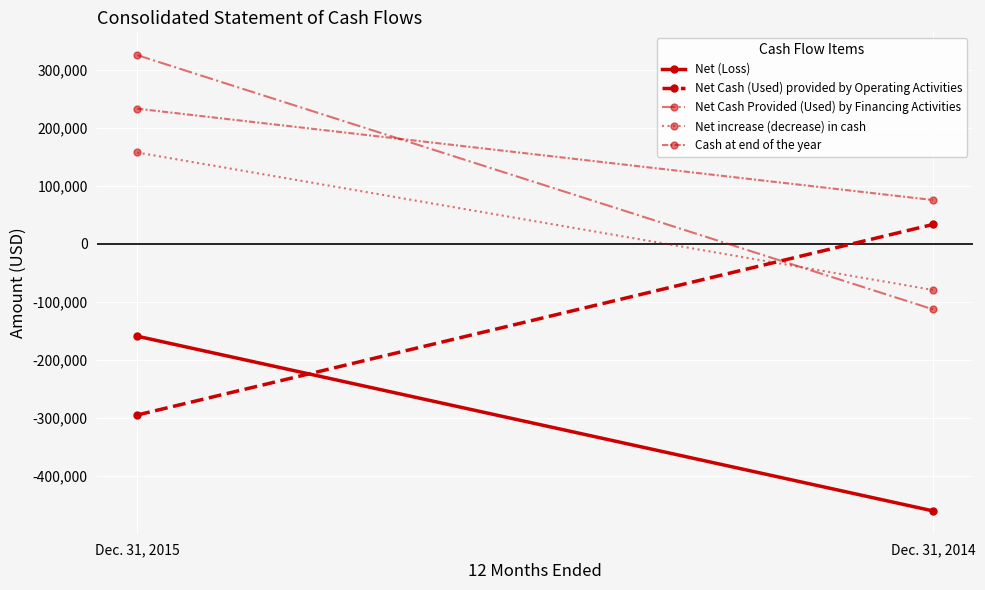

Reading right to left, extract all data points from this chart.

Net (Loss): Dec. 31, 2014=-460485	Dec. 31, 2015=-159232
Net Cash (Used) provided by Operating Activities: Dec. 31, 2014=33439	Dec. 31, 2015=-295124
Net Cash Provided (Used) by Financing Activities: Dec. 31, 2014=-113000	Dec. 31, 2015=325352
Net increase (decrease) in cash: Dec. 31, 2014=-79561	Dec. 31, 2015=157489
Cash at end of the year: Dec. 31, 2014=75495	Dec. 31, 2015=232984